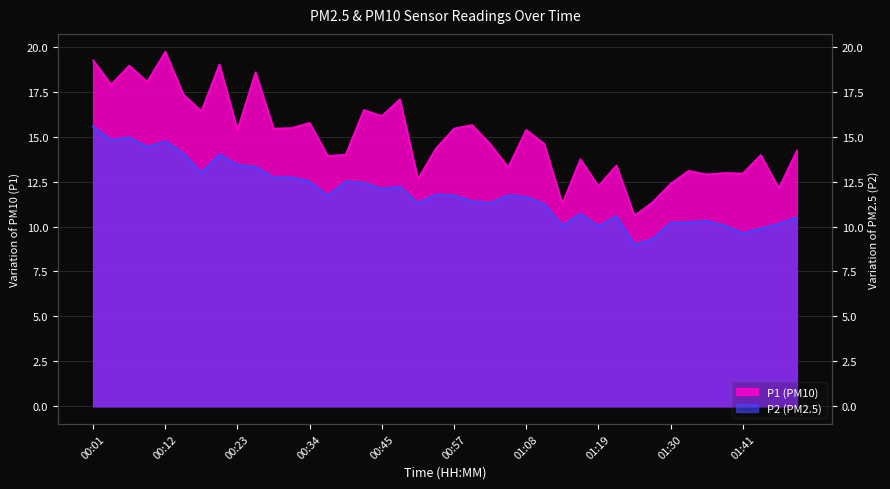

What is the label of the 5th point from the left?

00:12